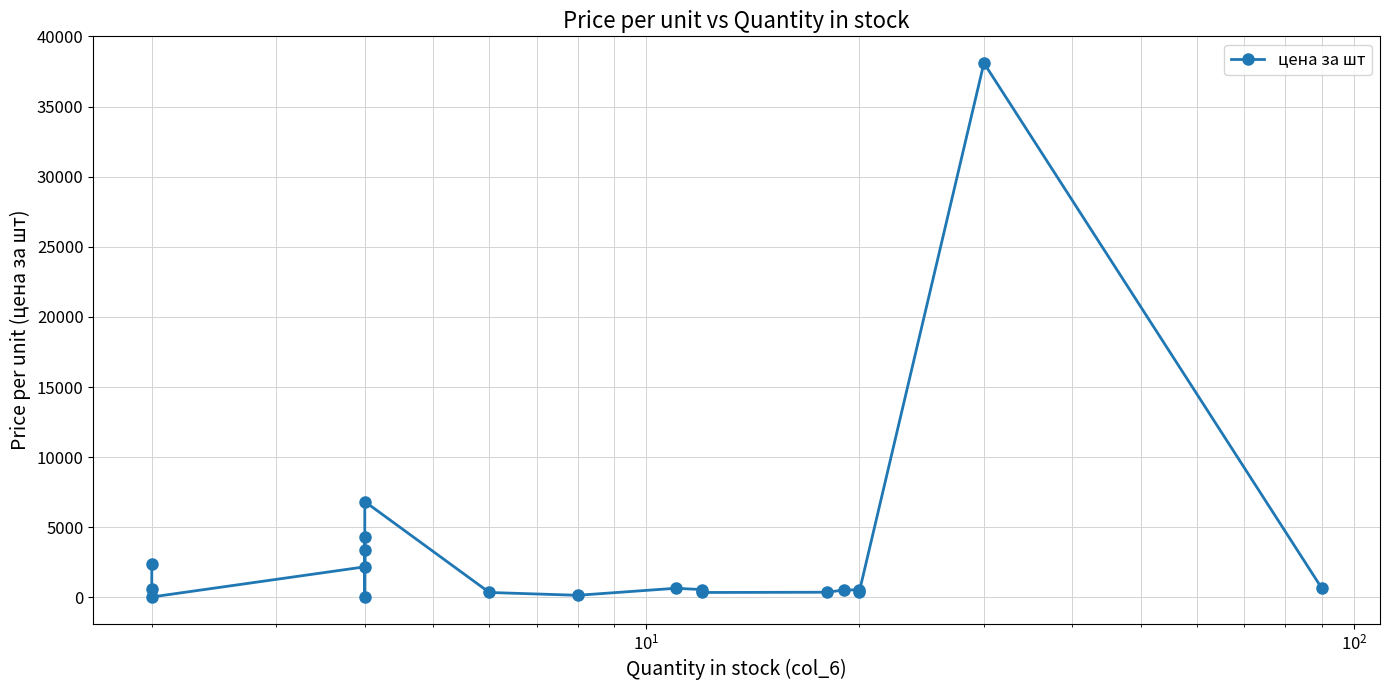

What is the average value?

3281.7